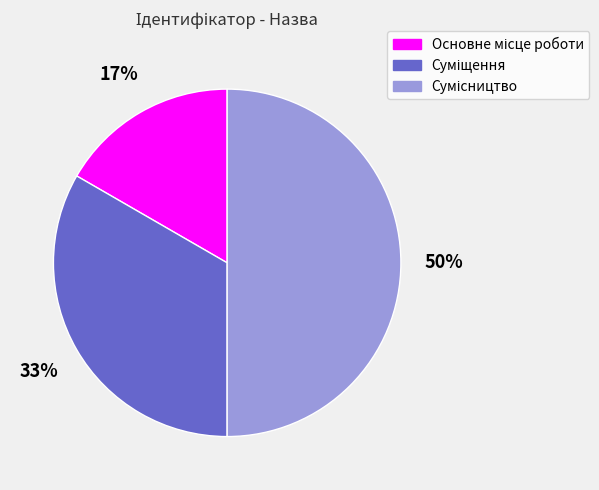

Count the number of slices in the pie.

3